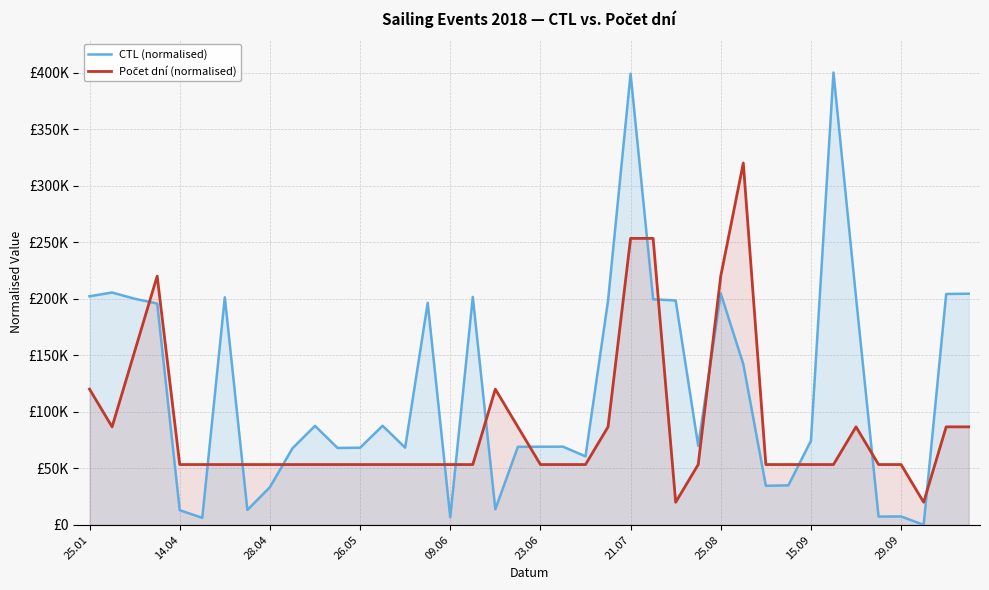

Count the number of categories in the chart.

40